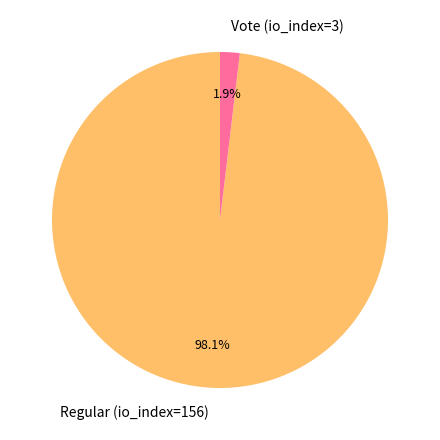

Between Regular (io_index=156) and Vote (io_index=3), which is larger?

Regular (io_index=156)